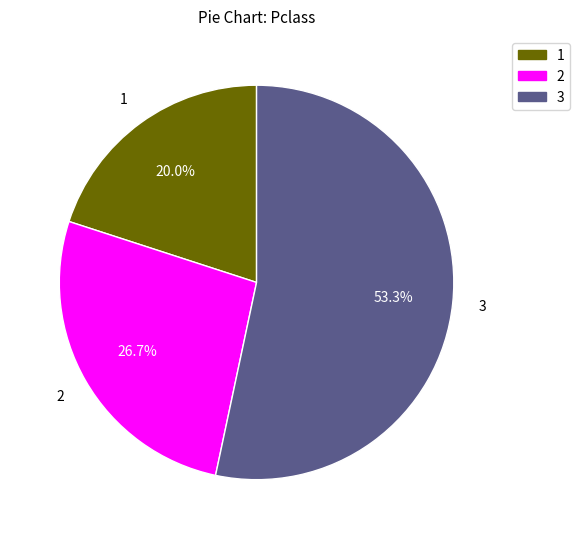

Is there a majority slice in this chart?

Yes